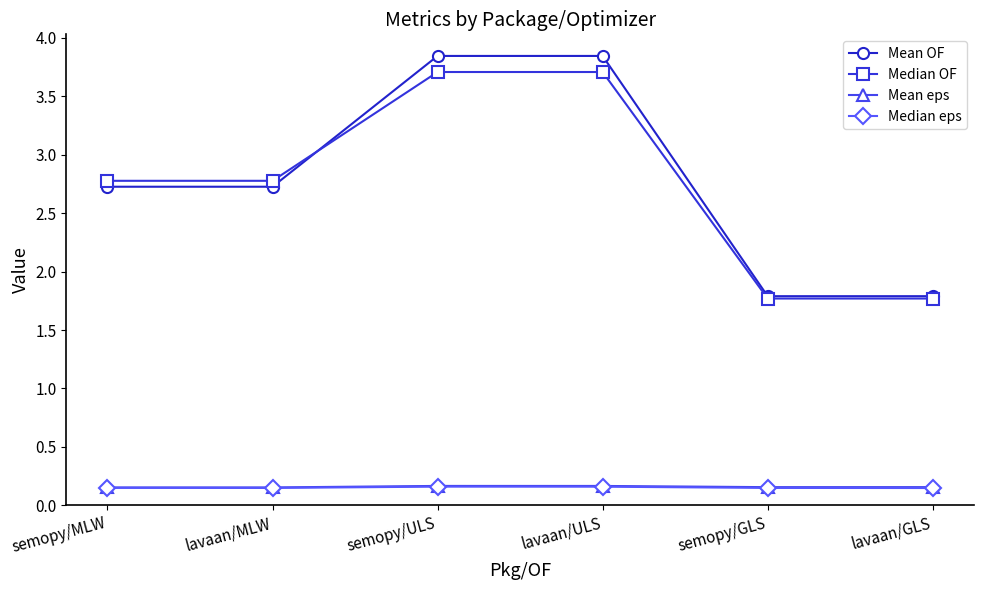

Is it true that Mean eps equals 0.0 at lavaan/MLW?

False